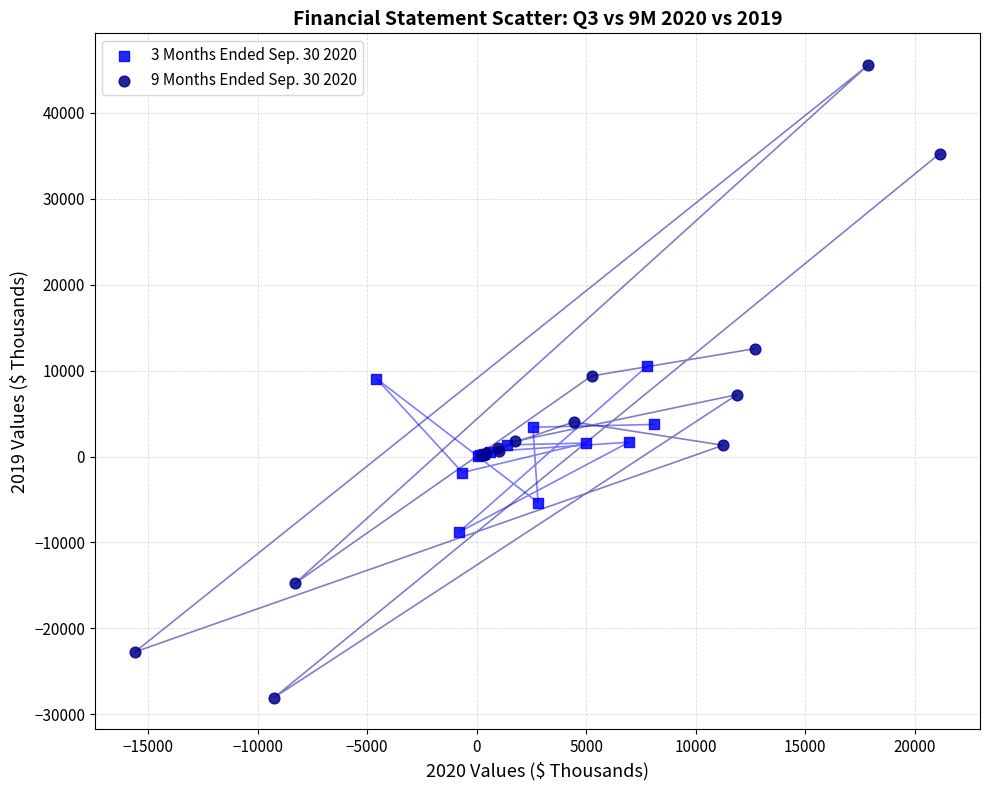

Which series reaches the minimum Y coordinate?

9 Months Ended Sep. 30 2020